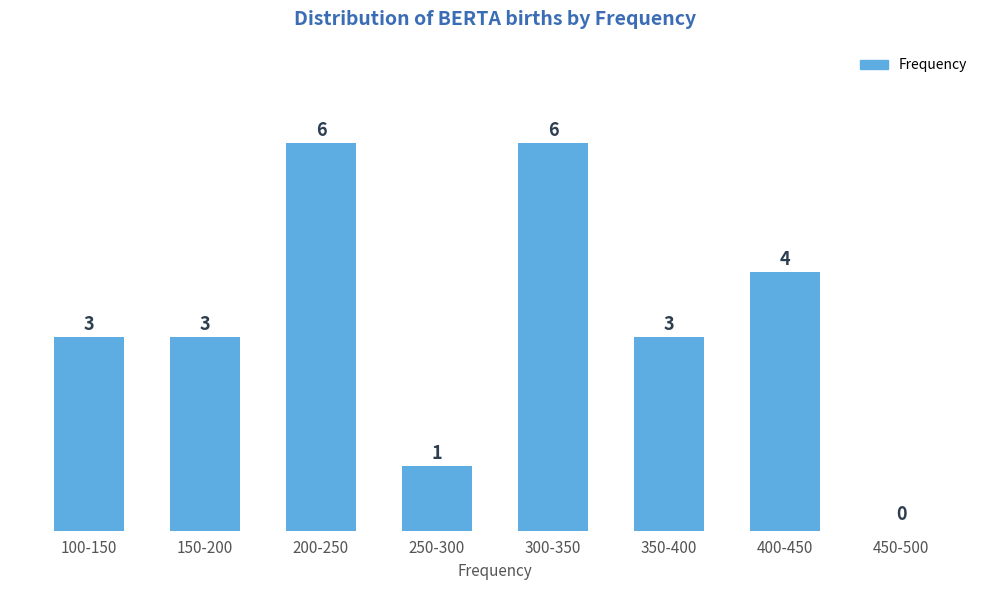

Reading left to right, extract all data points from this chart.

100-150=3	150-200=3	200-250=6	250-300=1	300-350=6	350-400=3	400-450=4	450-500=0